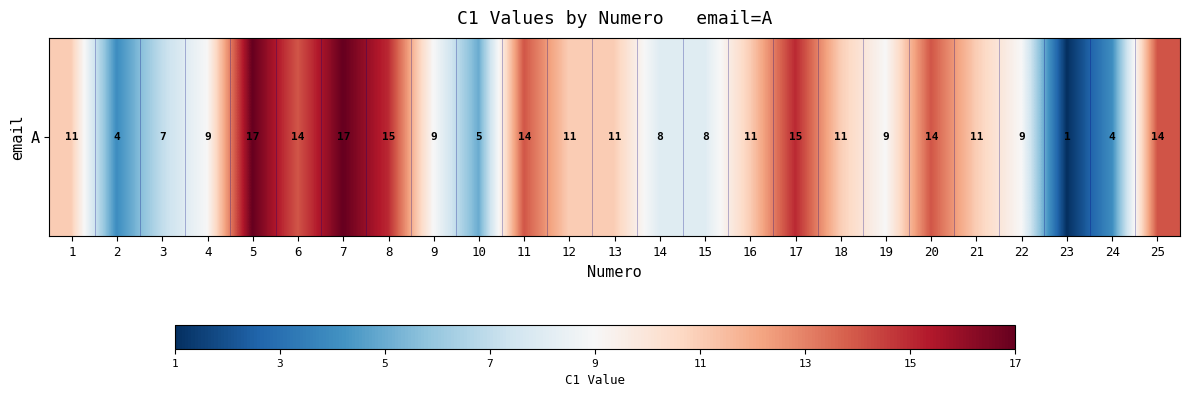

What is the greatest value displayed?

17